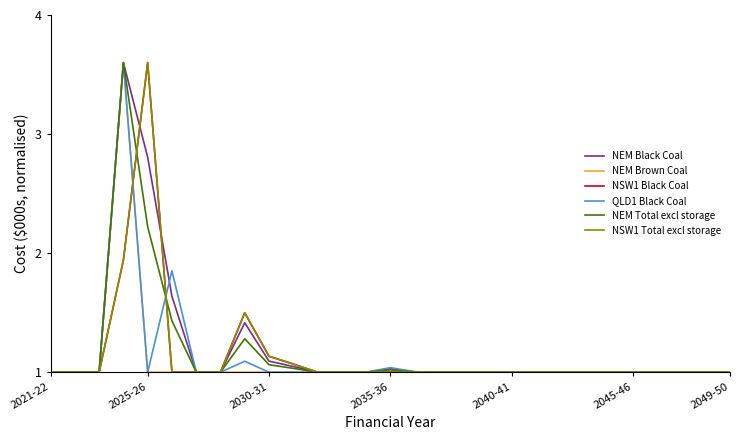

How many lines are shown in the chart?

6